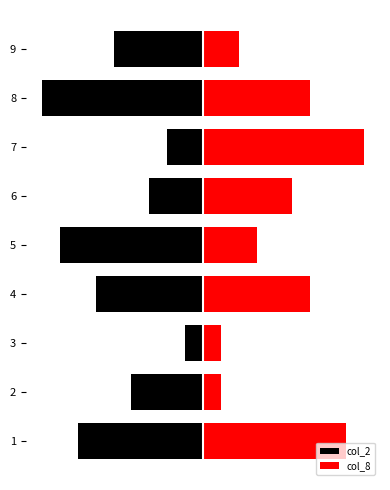

What is the minimum value shown in the chart?

-9